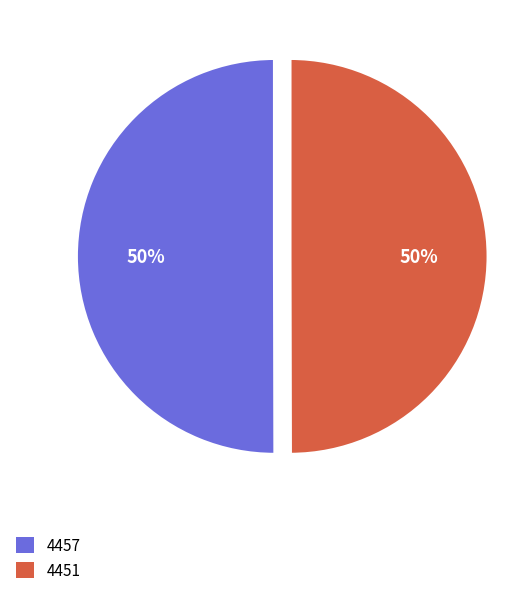

True or false: 4457 accounts for 50% of the total.

True